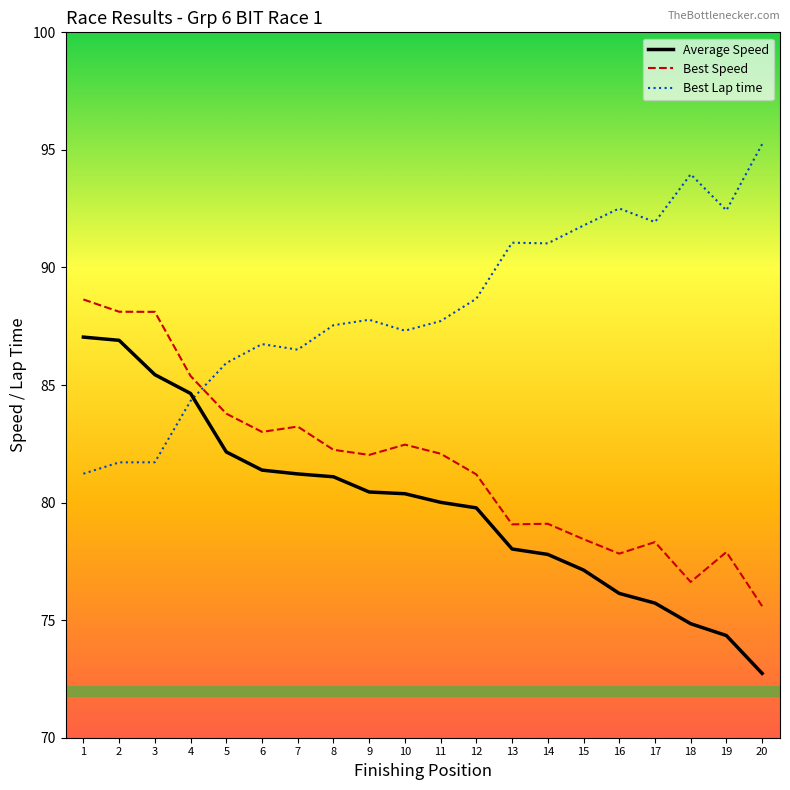

What is the approximate value of Best Speed at 17?

78.3